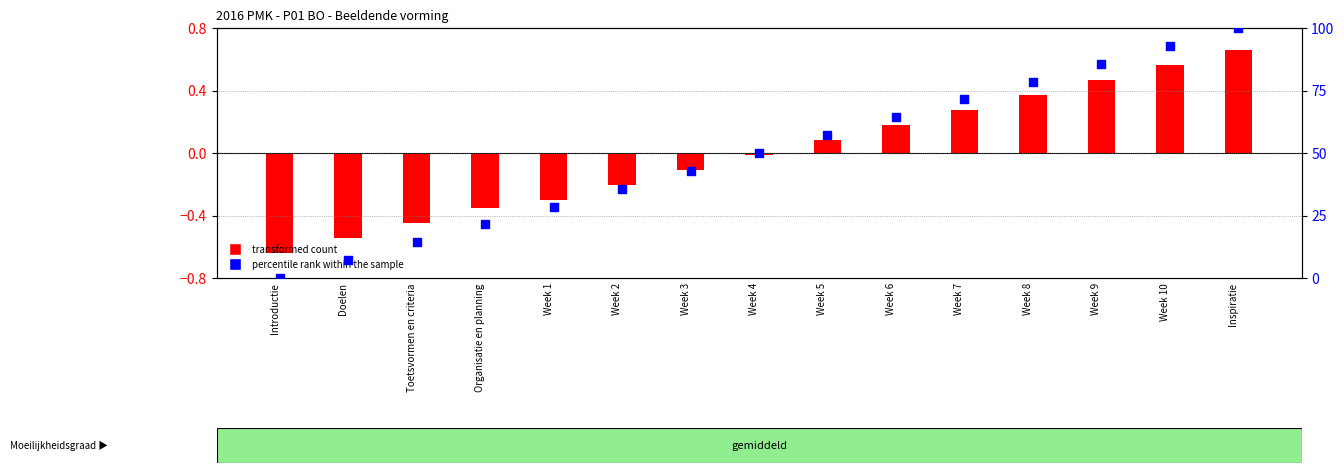

What is the total value across all series at Week 4?

50.0